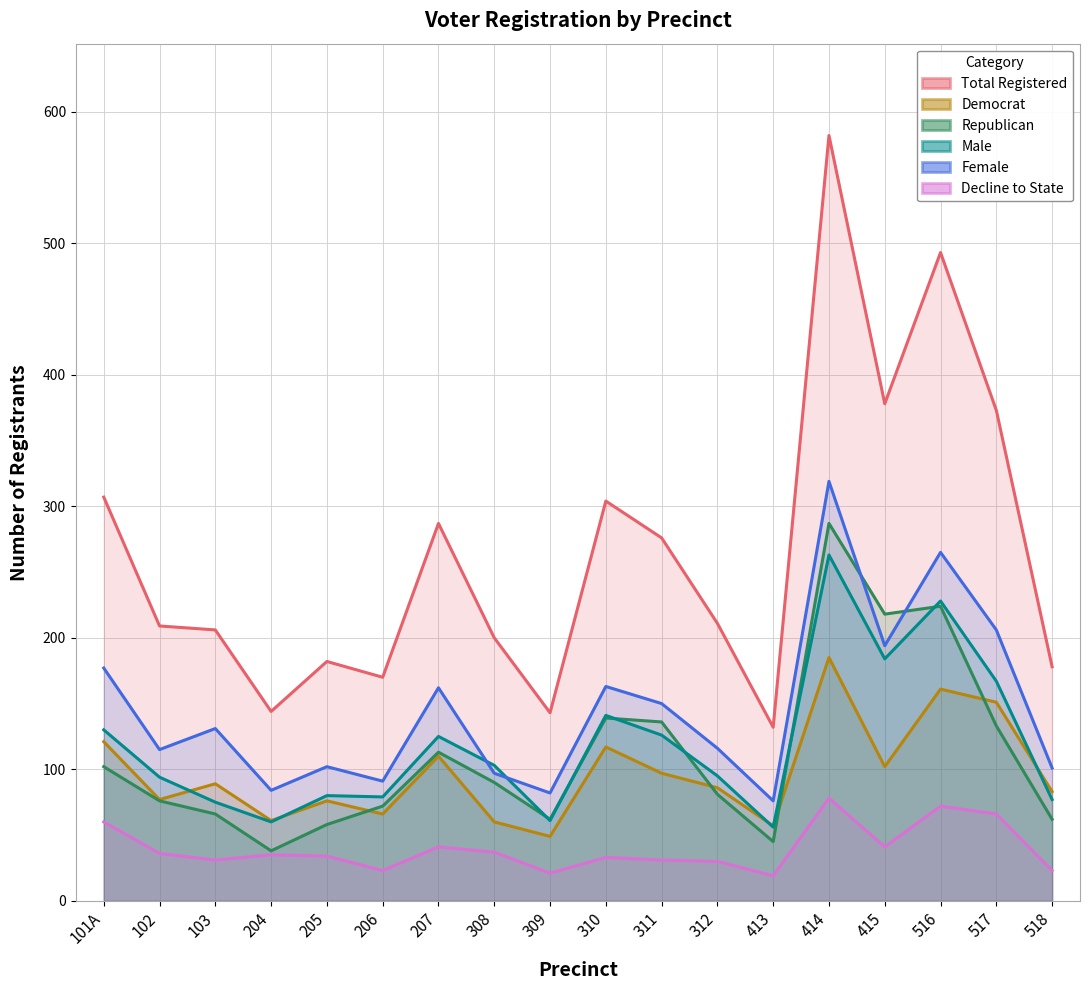

At which category is the sum across all series the highest?

414